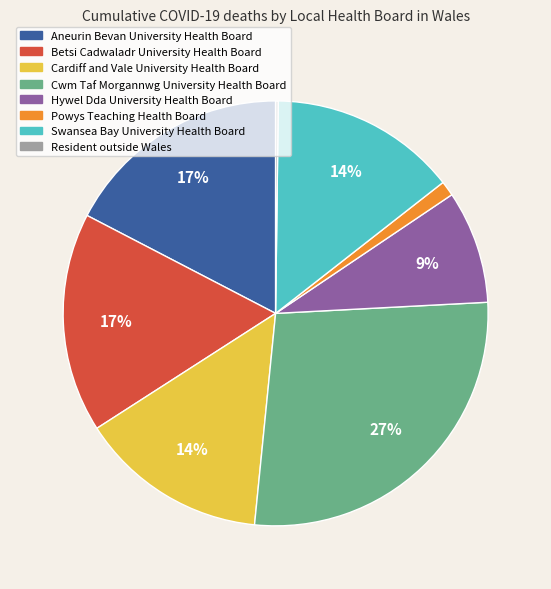

To the nearest percent, what is the difference between the largest and smallest slice percentages?

27%